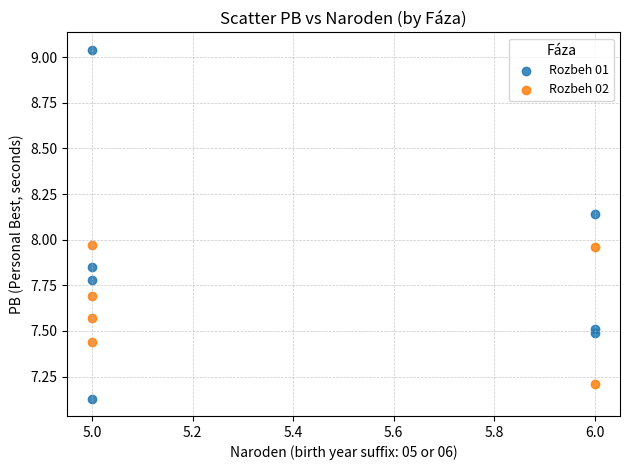

Which series has the largest Y range (max minus min)?

Rozbeh 01